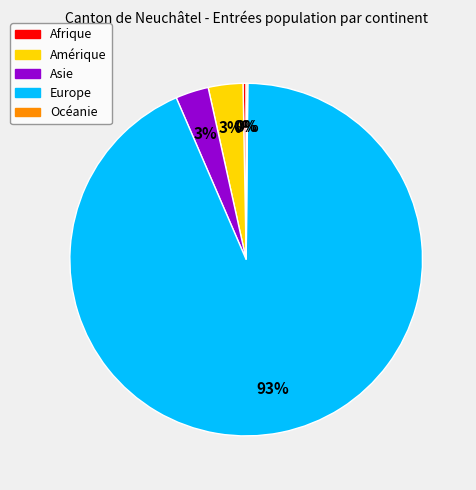

Approximately how many times larger is the value at Amérique compared to Asie?

1.0